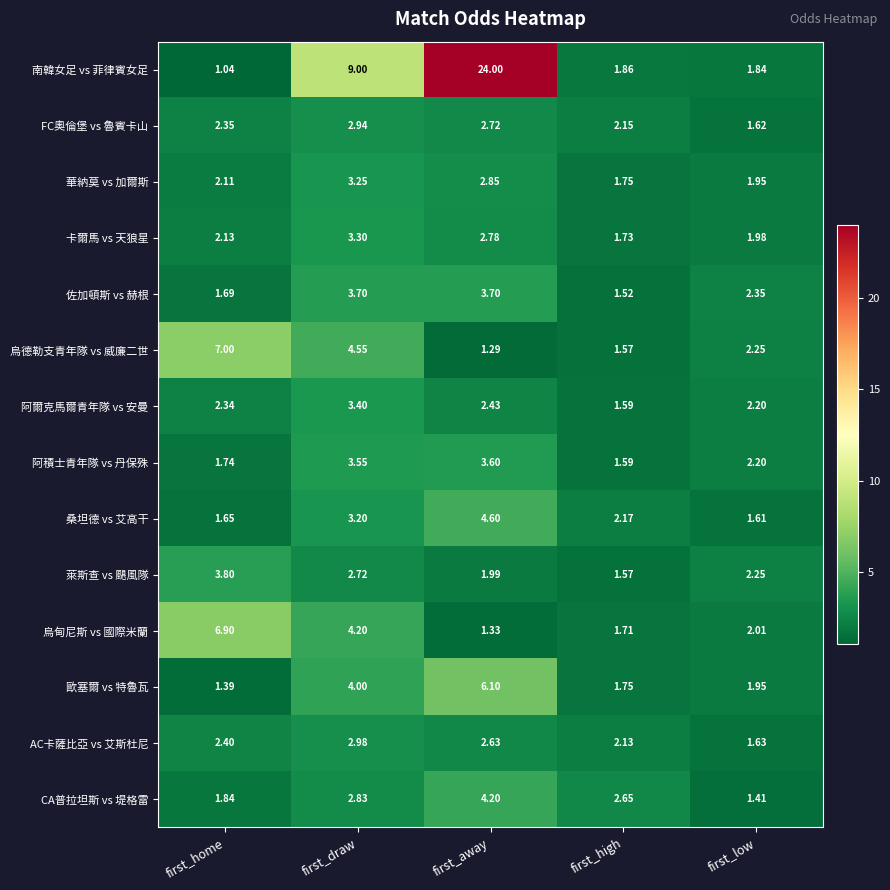

Is the value of 烏德勒支青年隊 vs 威廉二世 at first_away greater than the value of 阿積士青年隊 vs 丹保殊 at first_away?

No